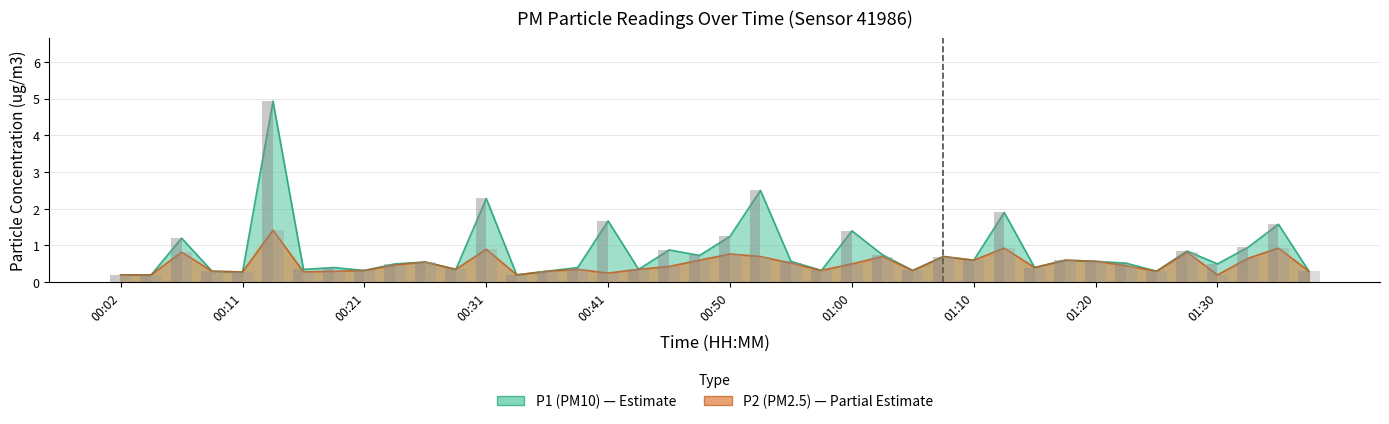

Are the bars grouped side by side (vs. stacked)?

Yes